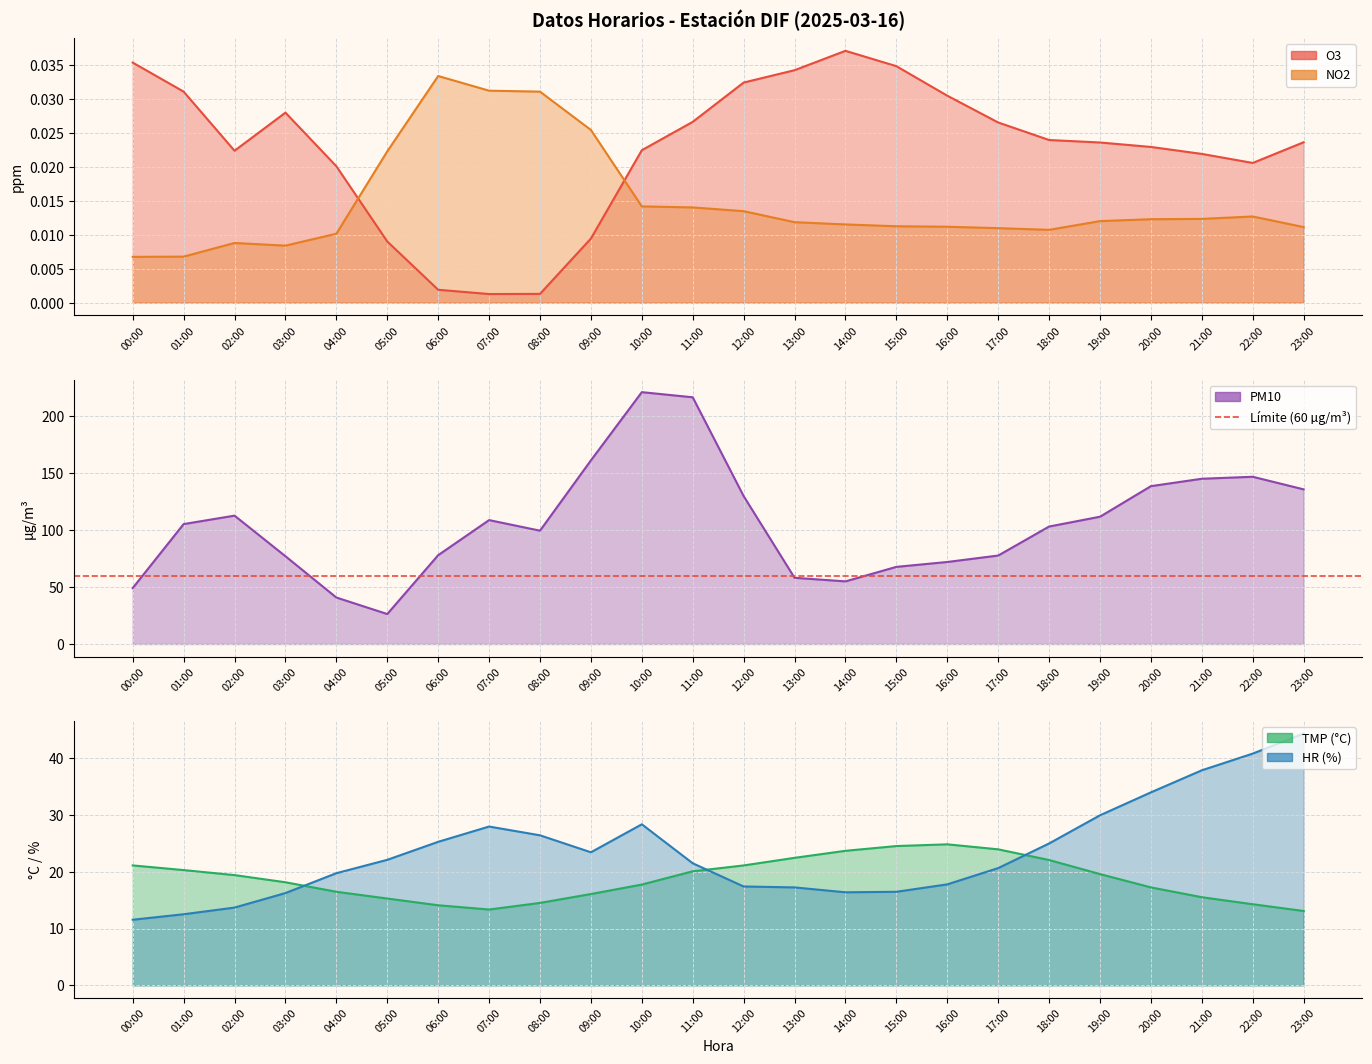

Where is the first local minimum for PM10?

05:00